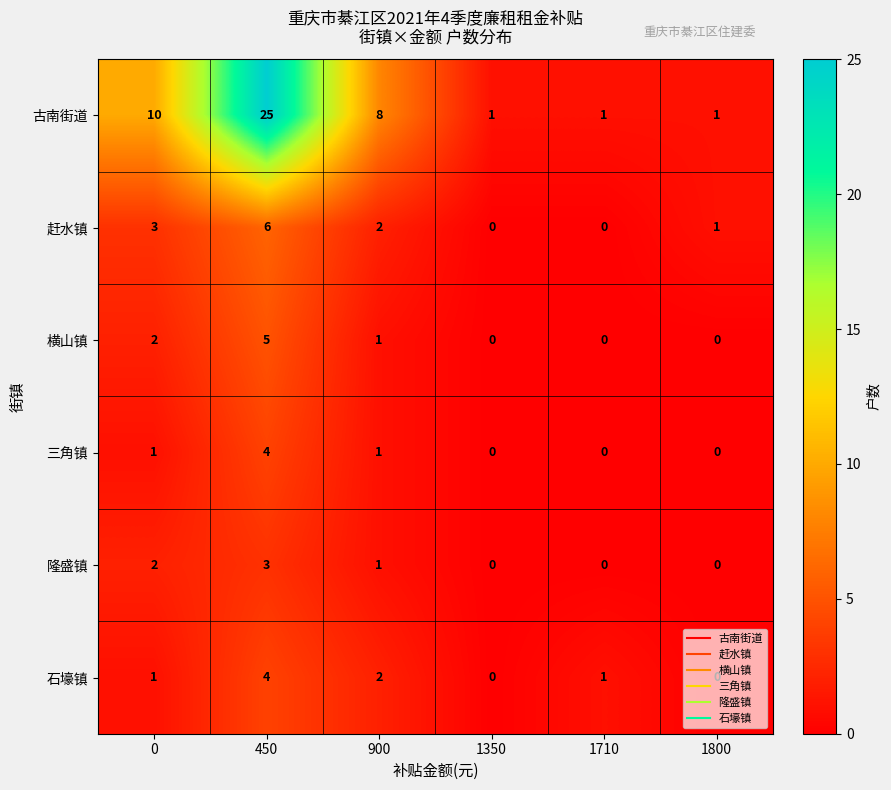

True or false: 赶水镇 has a value of 1 at 1800.

True